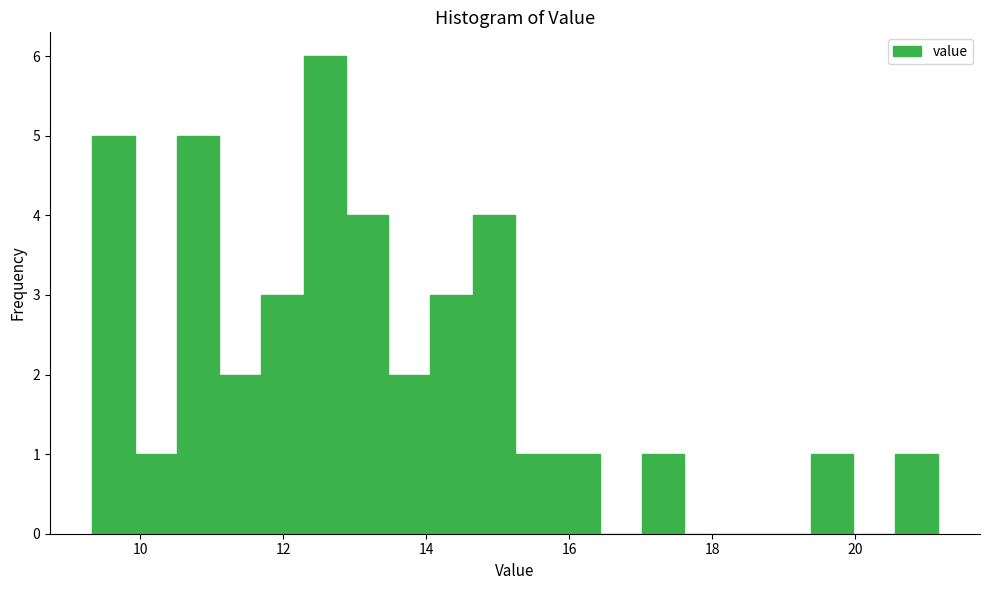

Read against the x-axis, roughly where is the centre of the tallest bar?

12.6